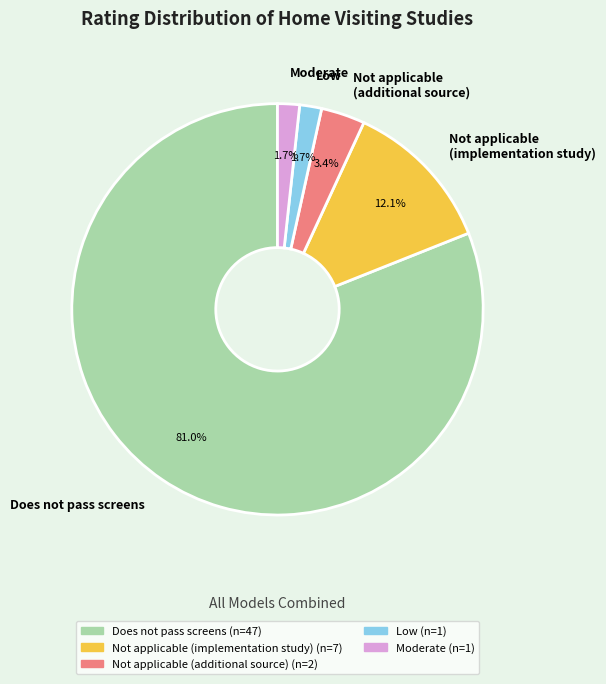

Does any single category account for the majority?

Yes